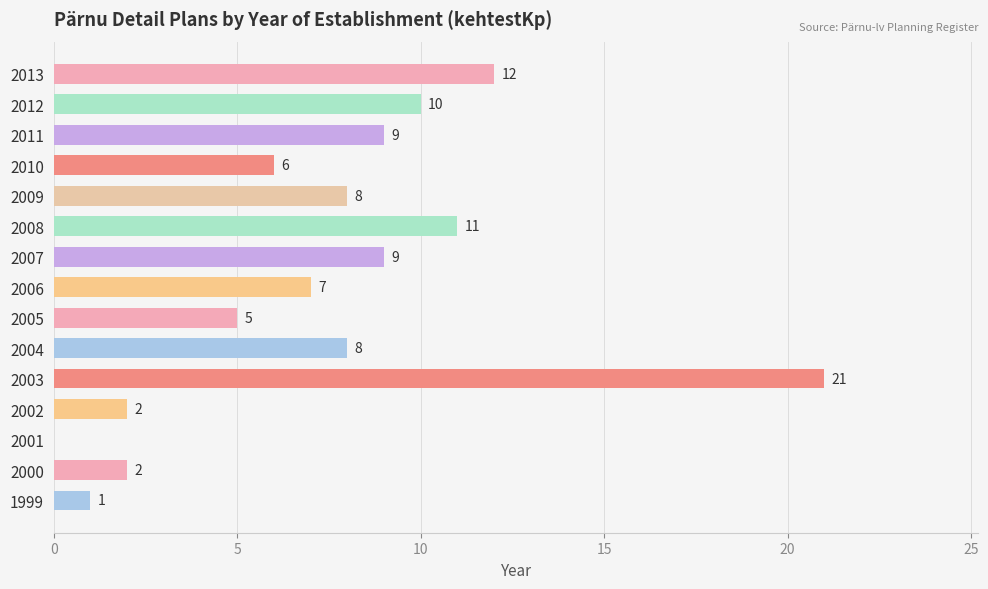

Reading bottom to top, extract all data points from this chart.

1999=1	2000=2	2001=0	2002=2	2003=21	2004=8	2005=5	2006=7	2007=9	2008=11	2009=8	2010=6	2011=9	2012=10	2013=12